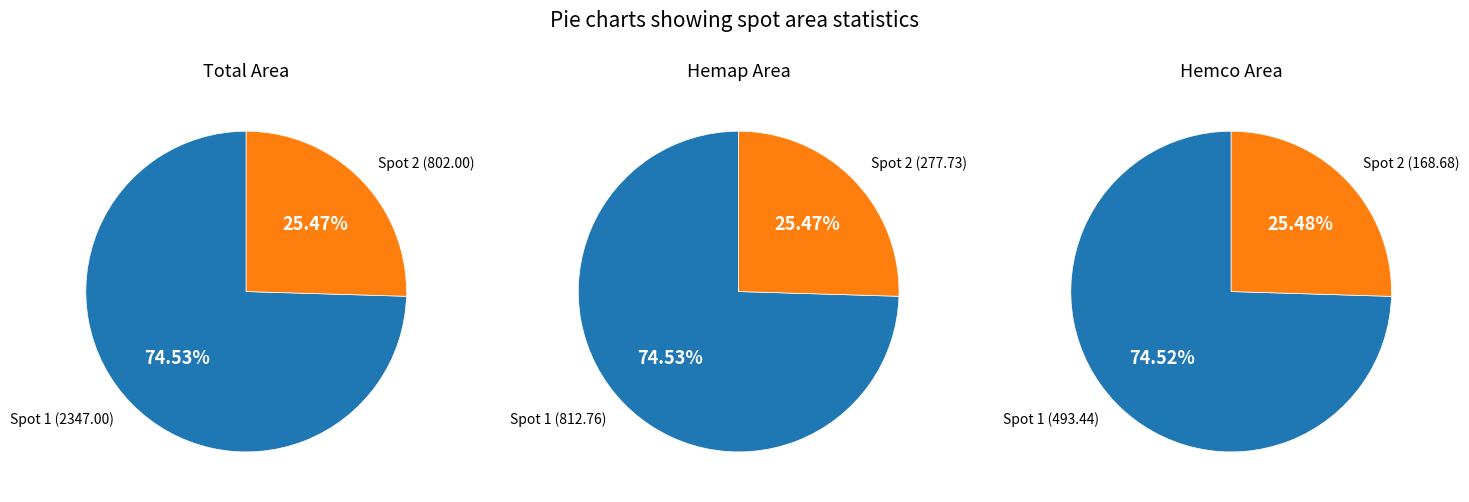

Do 2 and 1 together represent more than half of the pie?

Yes